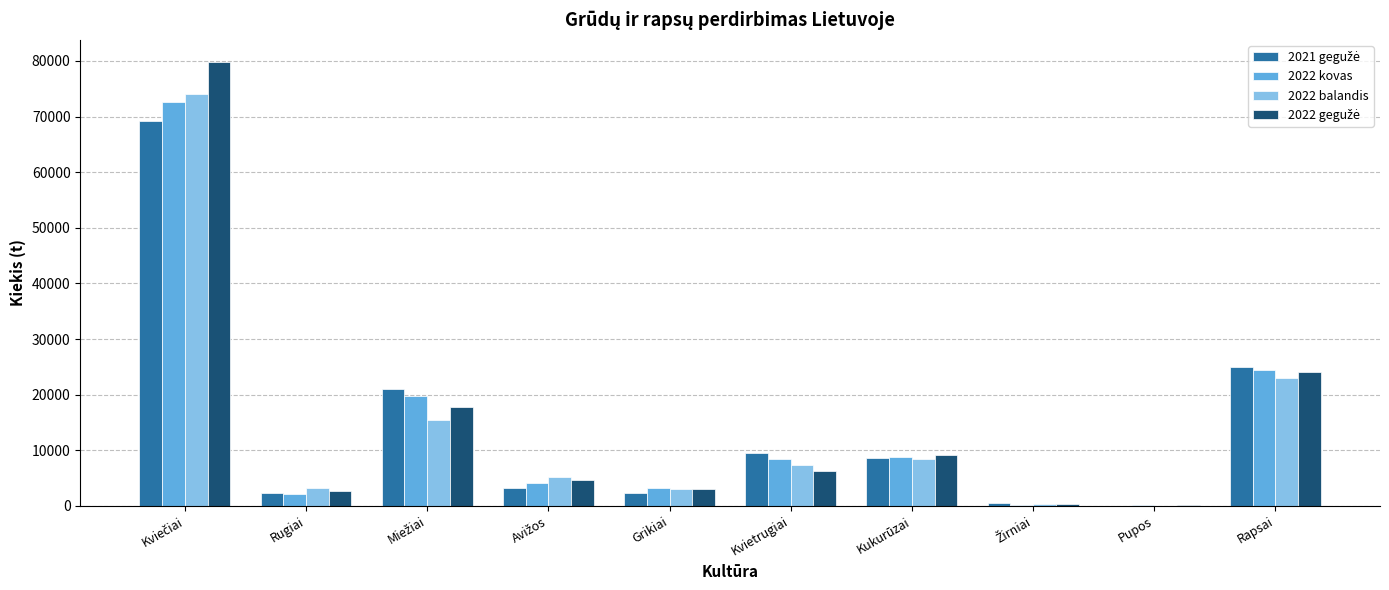

What is the sum of all 2022 balandis values?

139900.2